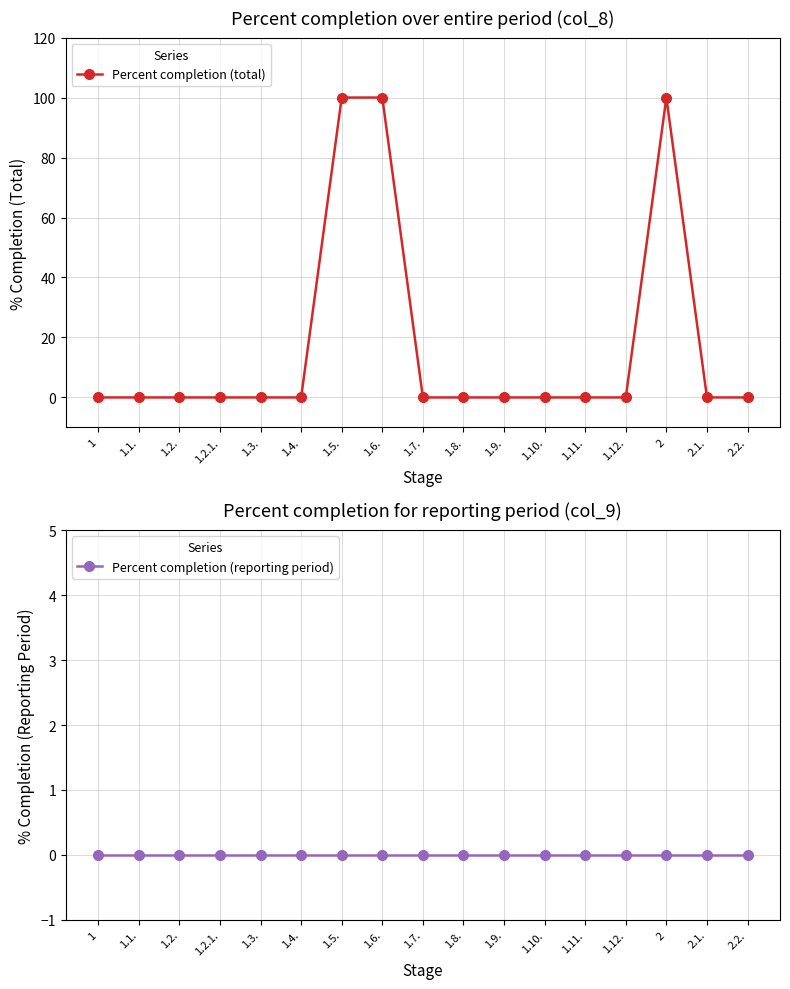

What is the greatest value displayed?

100